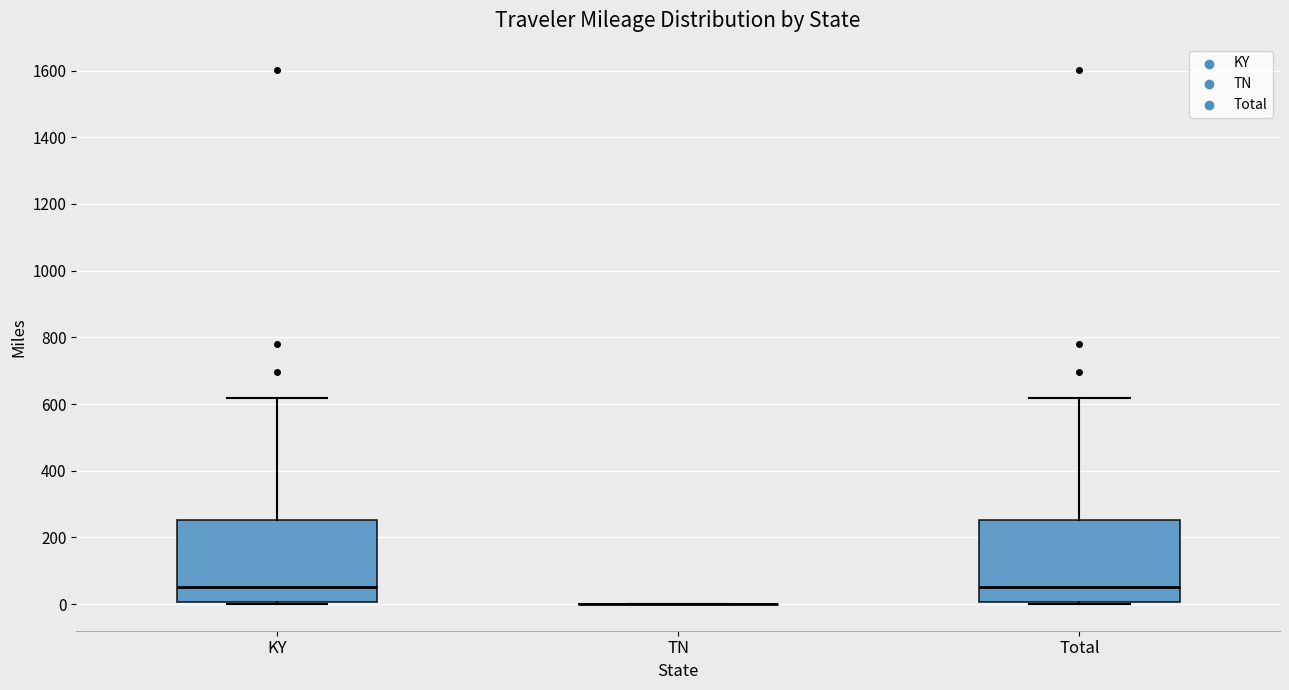

Reading left to right, transcribe this box plot: for each box, give where its median line is, the range the box spans, and where its two whiskers end, as read against the y-axis. The values are not printed on the chart, so give them approximately, as read against the axis.

KY: median 60, box 0 to 260, whiskers 0 to 620
TN: box collapsed to a line at 0, whiskers 0 to 0
Total: median 60, box 0 to 260, whiskers 0 to 620